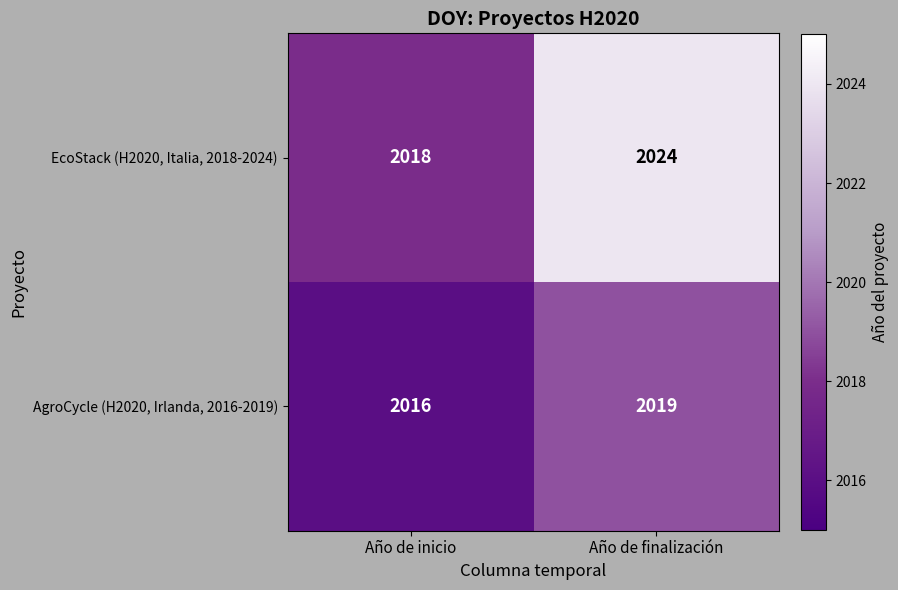

What is the spread (max minus min) of values at Año de inicio?

2